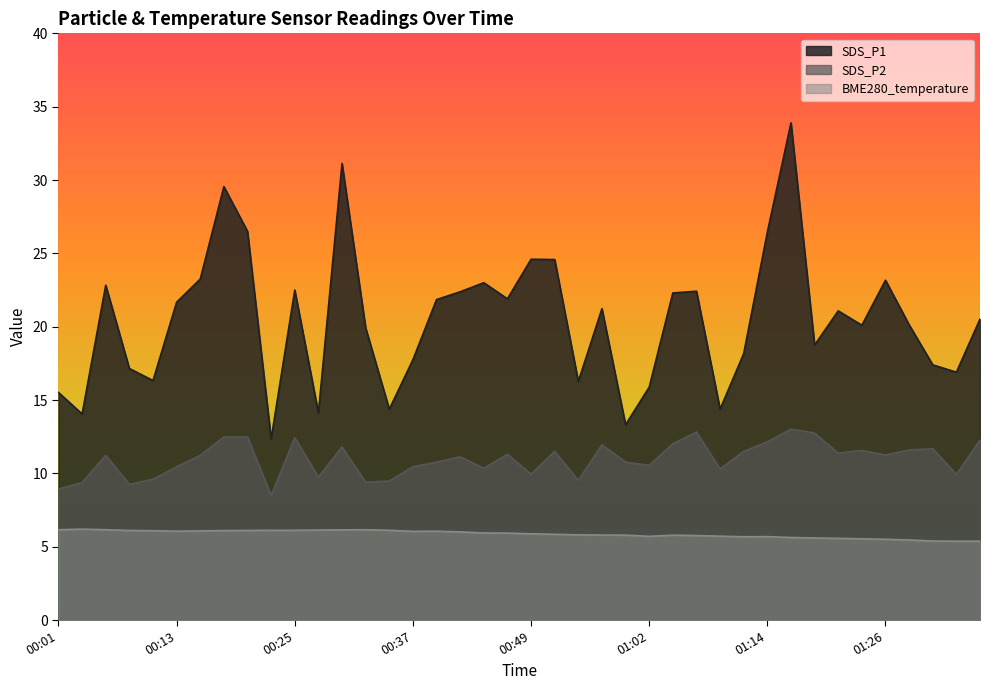

At 00:10, list the series in order from smallest to largest.

BME280_temperature, SDS_P2, SDS_P1